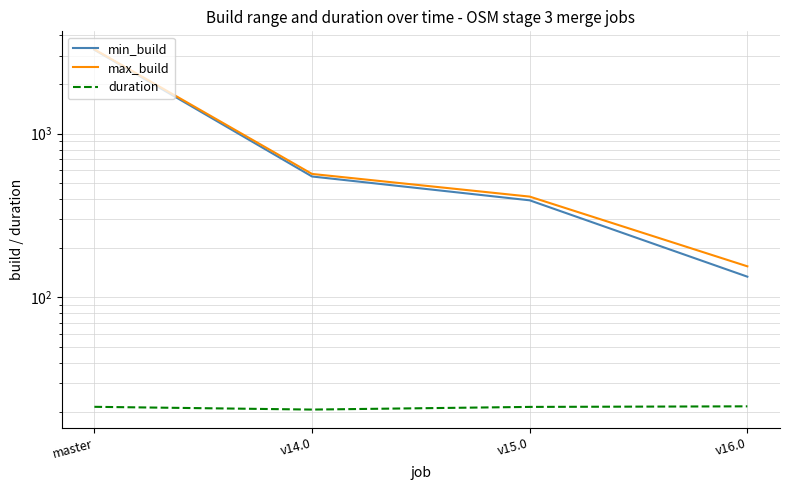

What is the maximum value shown in the chart?

3274.0